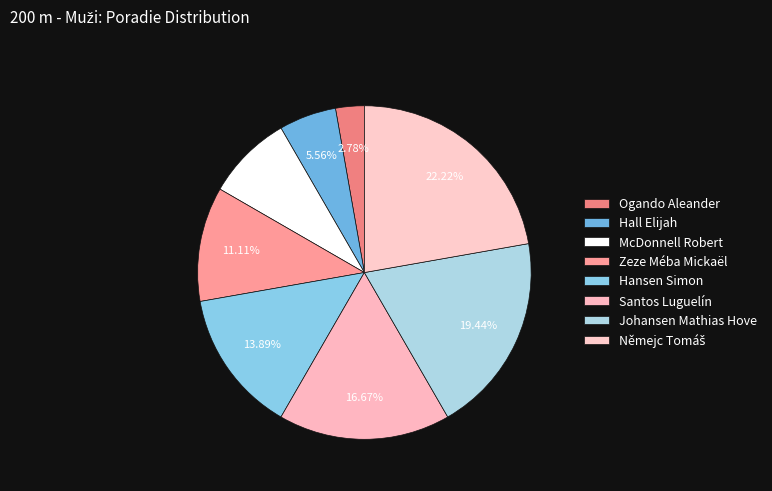

How many slices are in this pie chart?

8